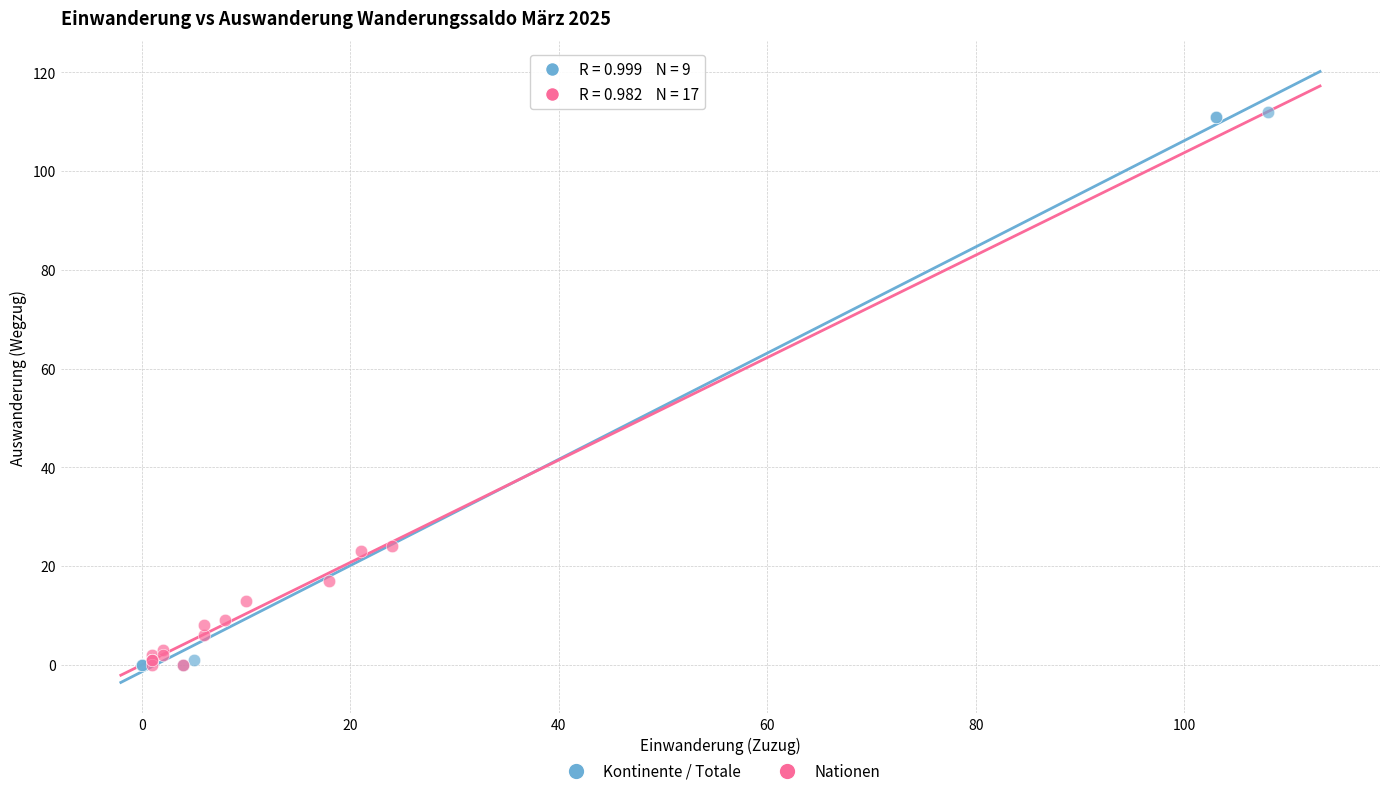

Which series reaches the maximum Y coordinate?

Kontinente / Totale